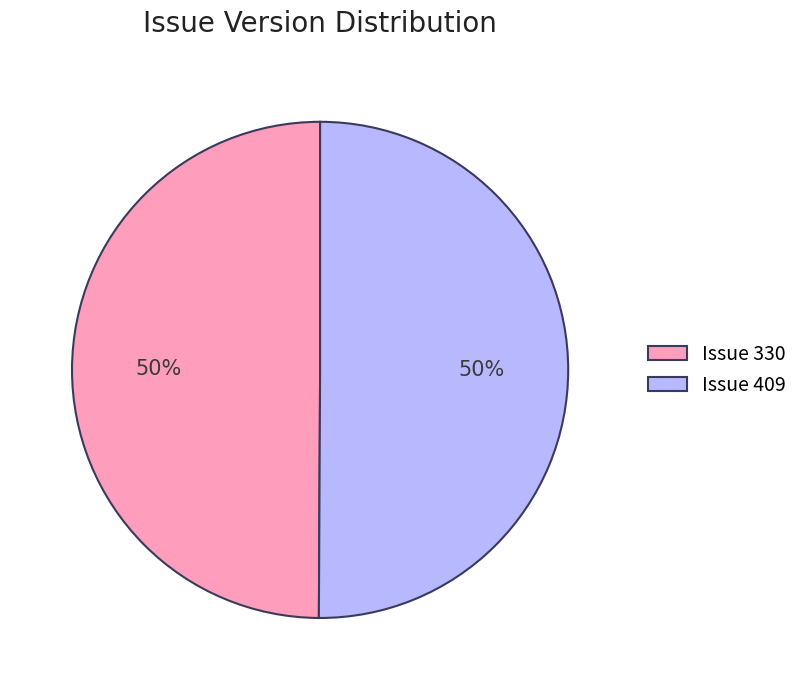

To the nearest percent, what is the combined percentage of Issue 409 and Issue 330?

100%